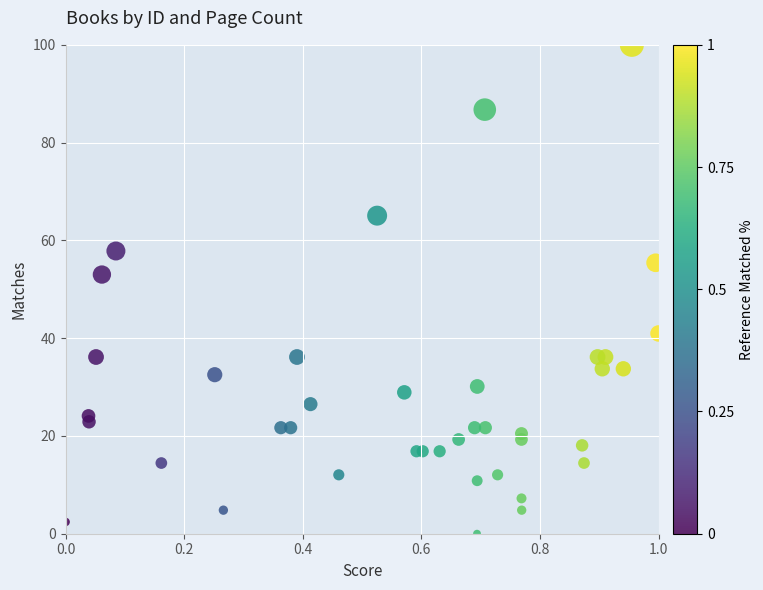

What Y value in the scatter plot is closest to 50?

53.0